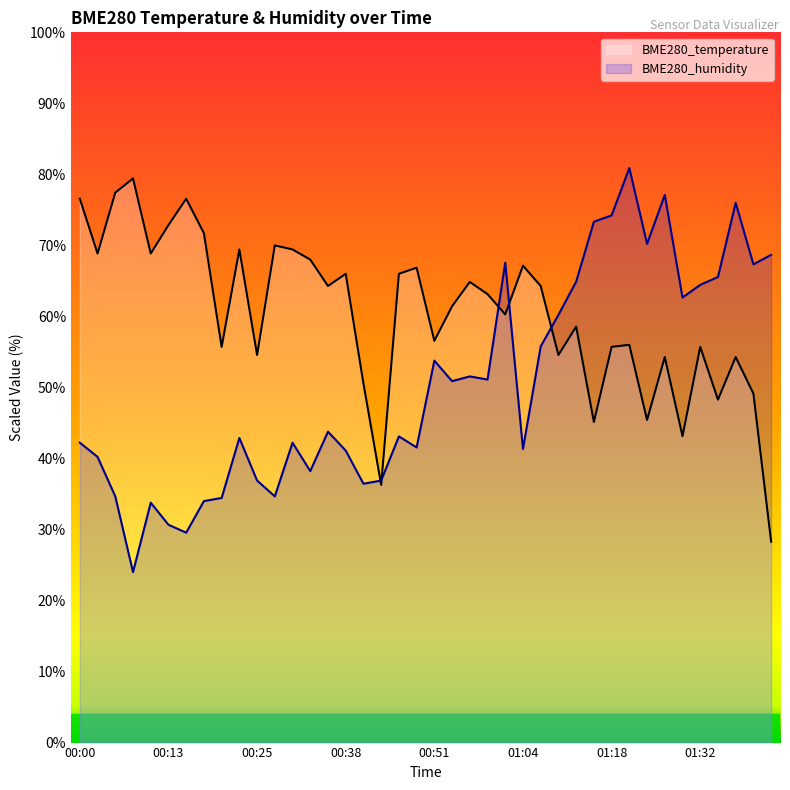

Which series has the widest spread of values?

BME280_humidity